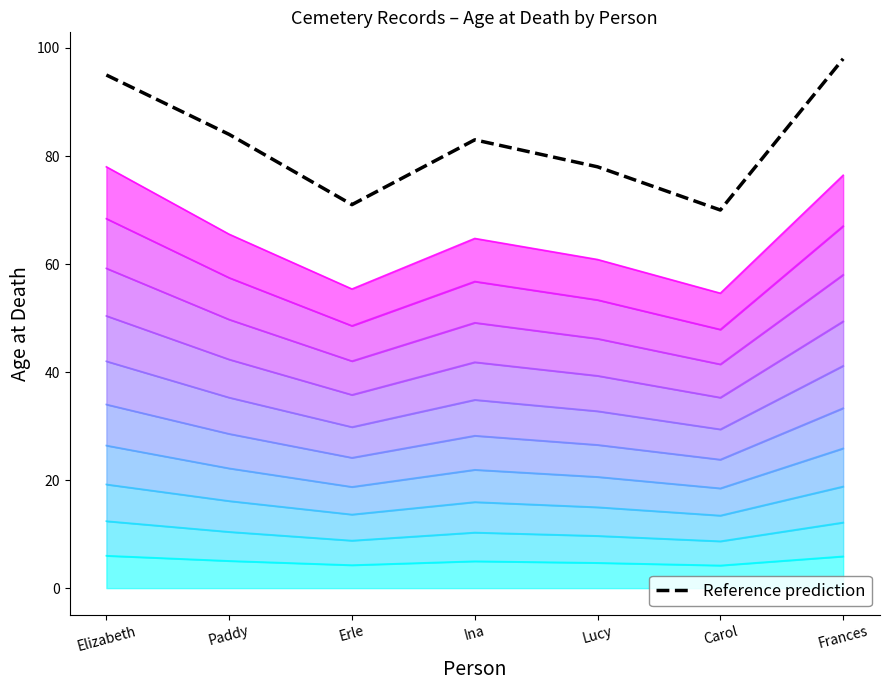

Reading left to right, extract all data points from this chart.

Elizabeth=95	Paddy=84	Erle=71	Ina=83	Lucy=78	Carol=70	Frances=98